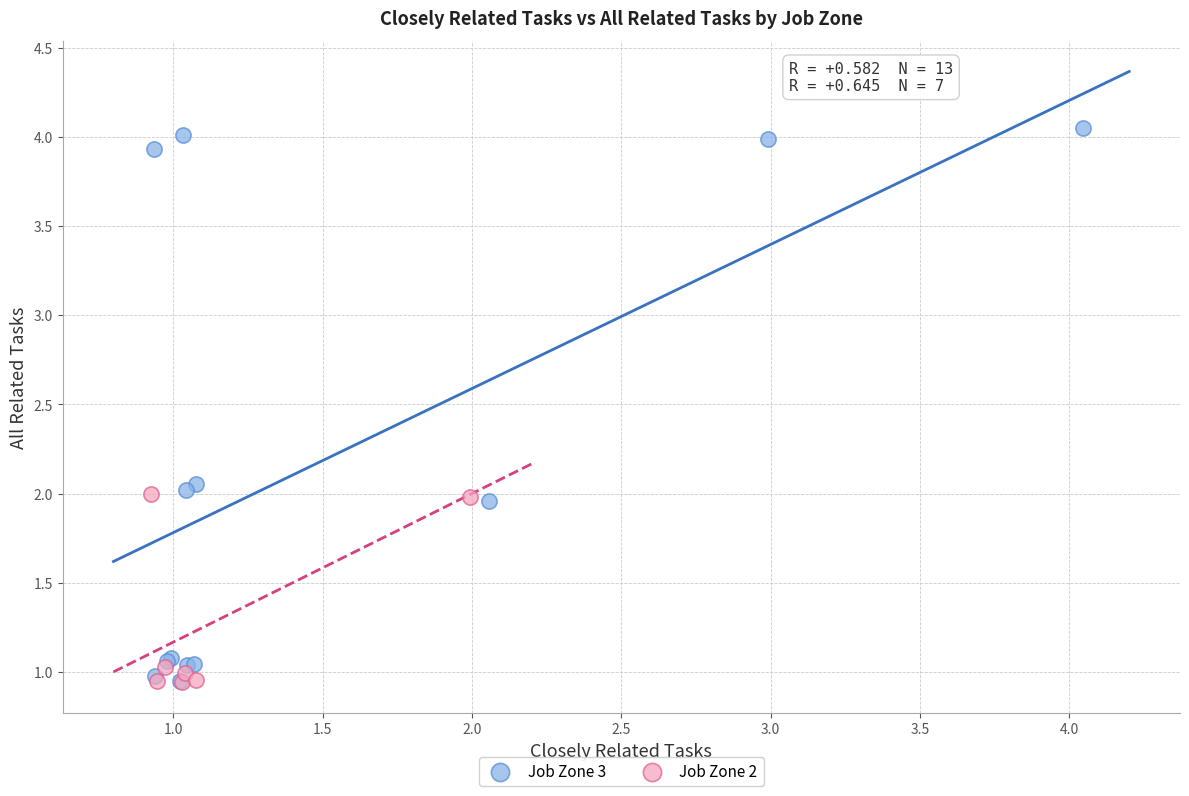

Which series contains the highest Y value?

Job Zone 3